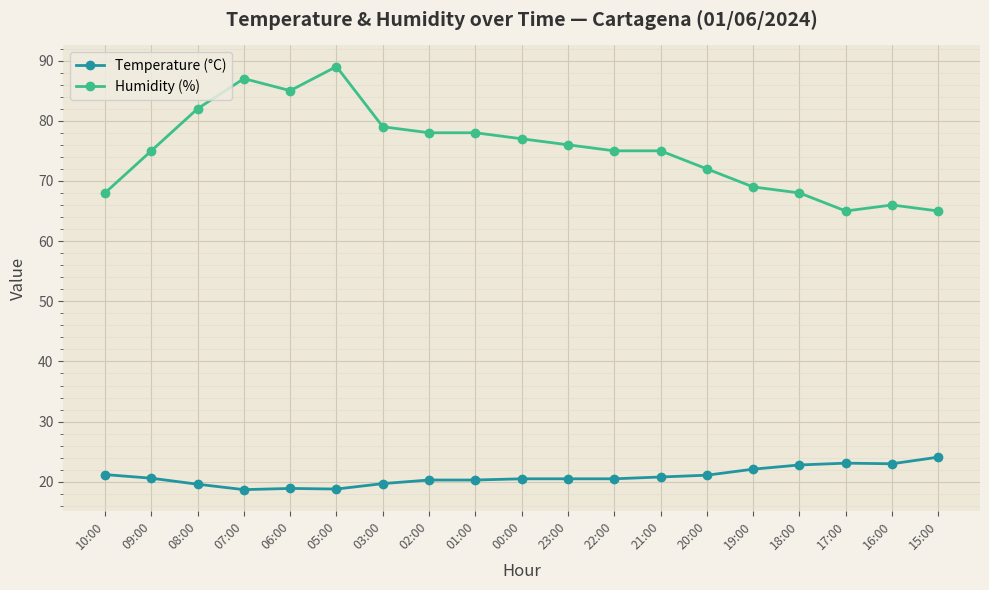

What is the spread (max minus min) of values at 18:00?

45.2